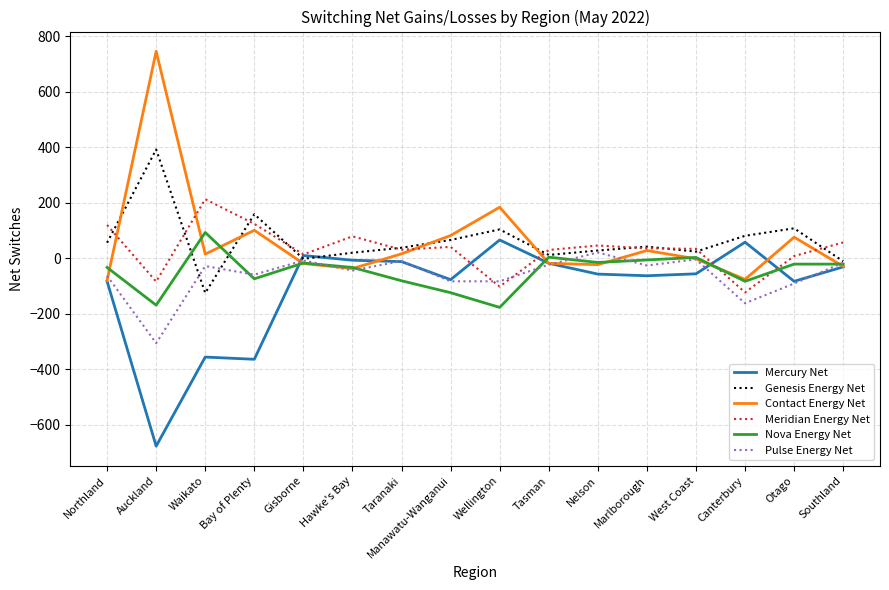

At which category does Mercury Net reach its first local valley?

Auckland